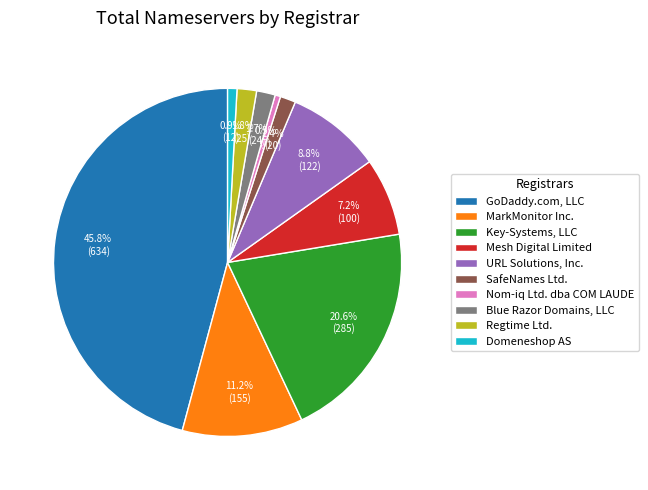

Between URL Solutions, Inc. and Nom-iq Ltd. dba COM LAUDE, which is larger?

URL Solutions, Inc.